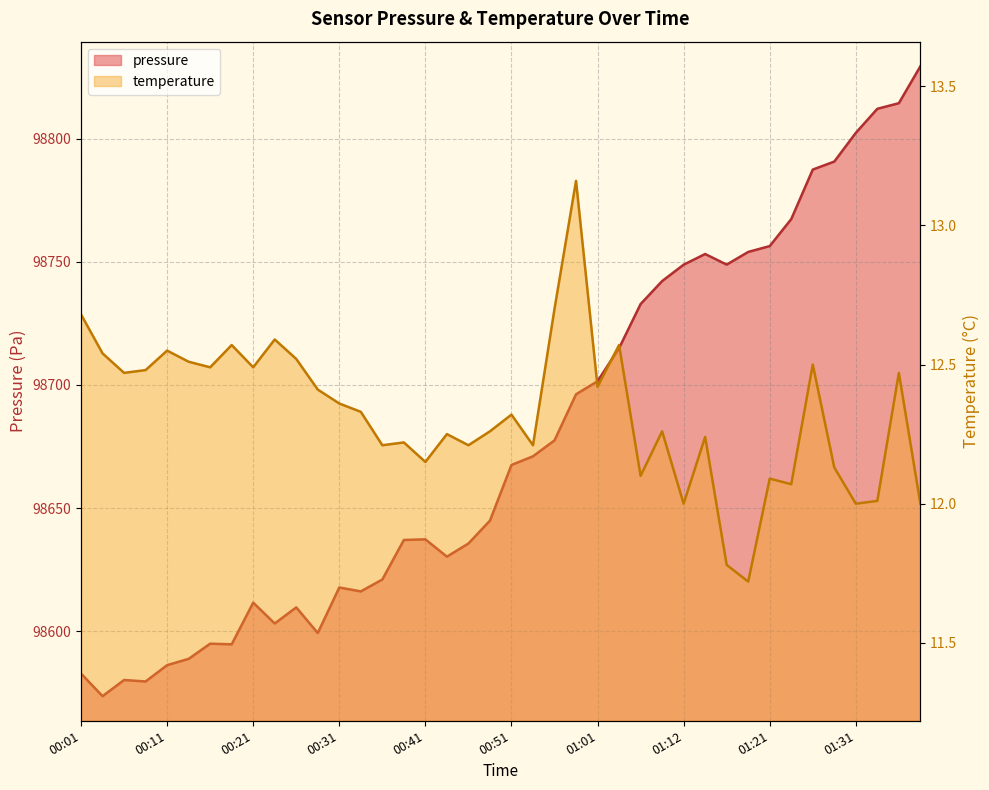

True or false: temperature has a value of 12.2 at 00:44.

True